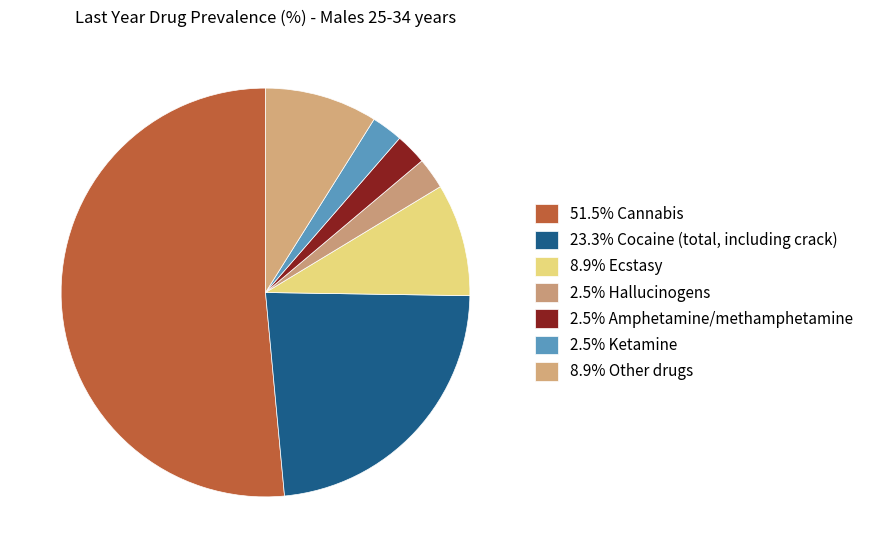

How many slices are in this pie chart?

7